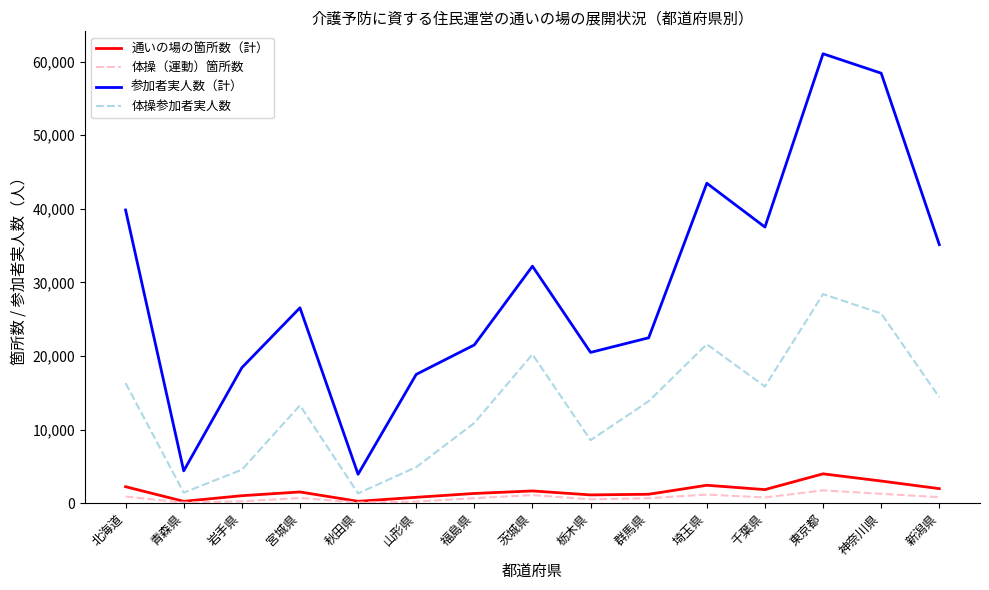

At which category is the sum across all series the highest?

東京都